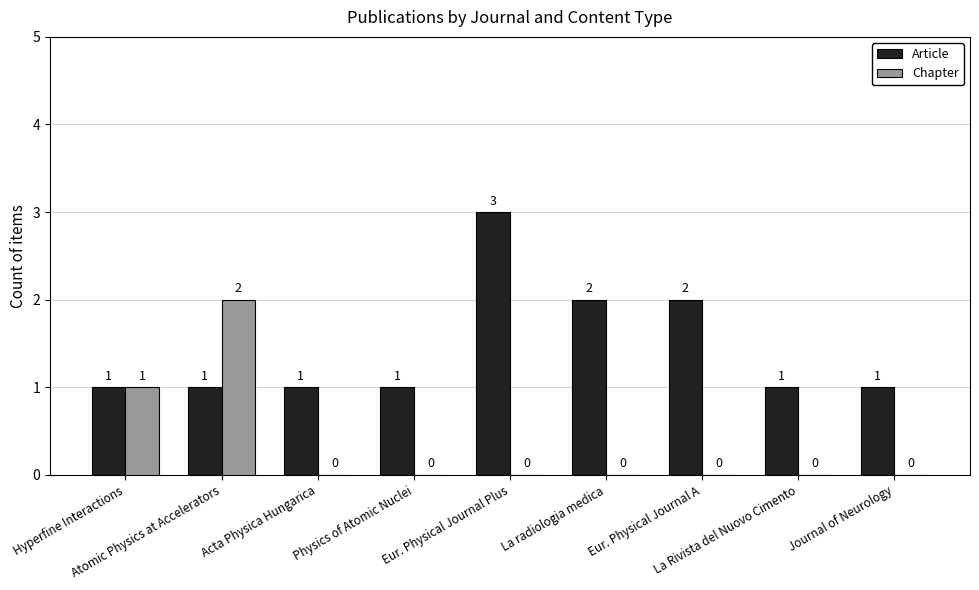

What is the sum of all Chapter values?

3